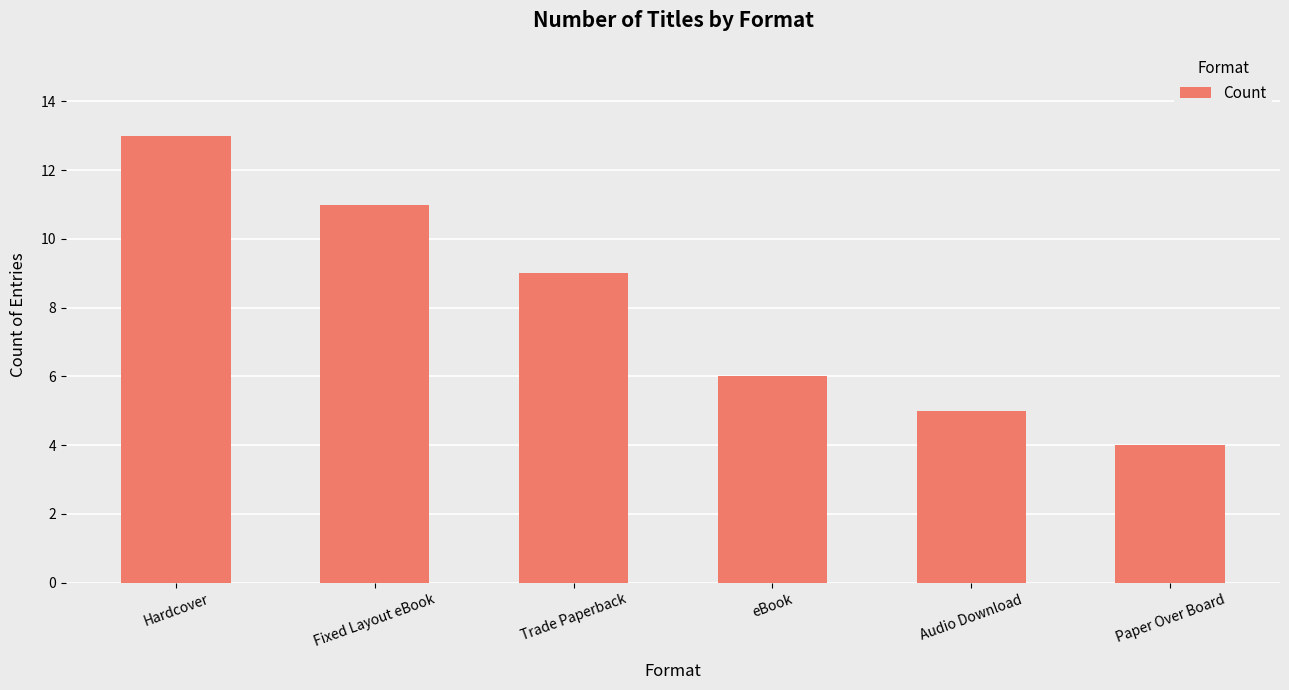

What is the change in value from eBook to Paper Over Board?

-2